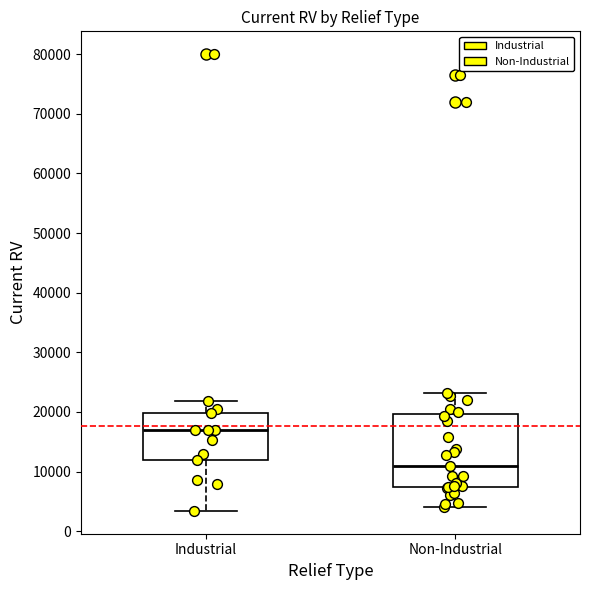

Reading left to right, read every box against the y-axis: the position of its median line, the range the box covers, and the ends of its whiskers. The values are not printed on the chart, so give them approximately, as read against the axis.

Industrial: median 17000, box 12000 to 20000, whiskers 3000 to 22000
Non-Industrial: median 11000, box 7000 to 20000, whiskers 4000 to 23000